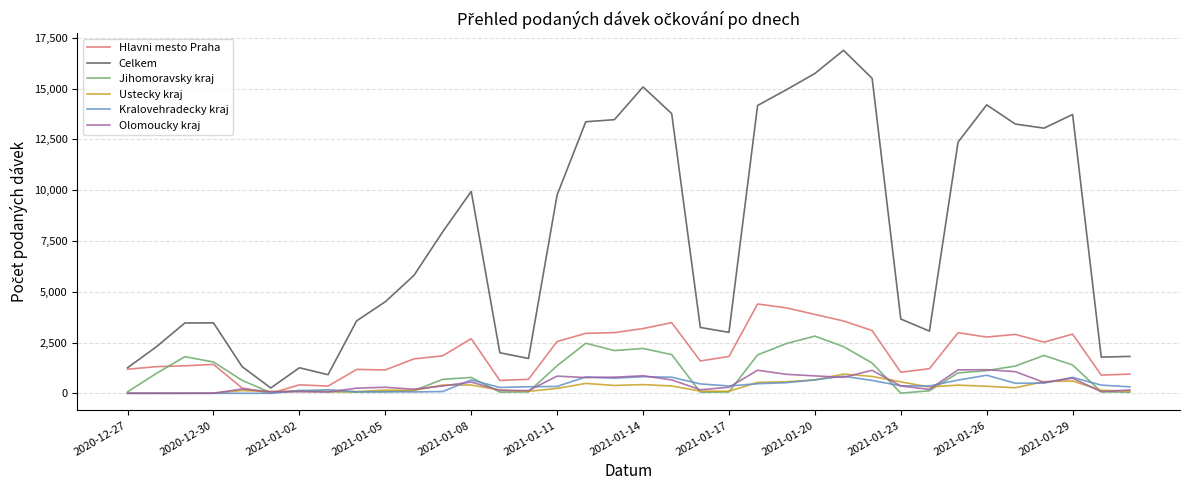

Which series has the largest range (max minus min)?

Celkem